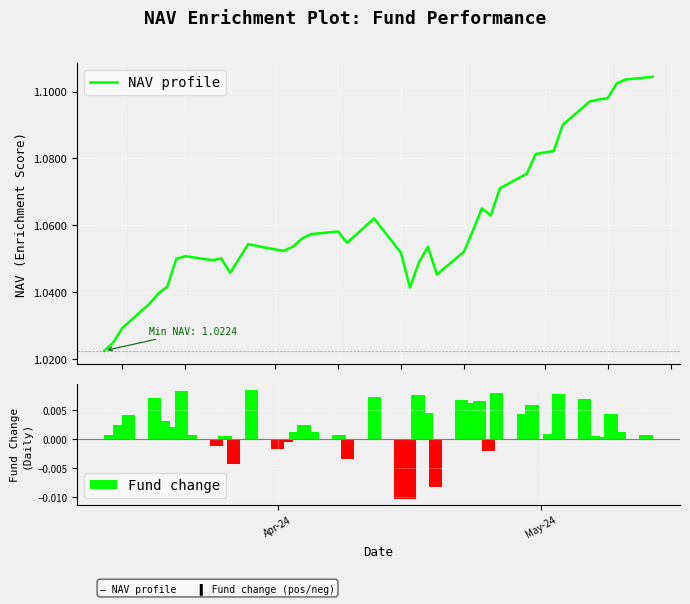

The value of NAV profile at 21 is 1.6. True or false?

False